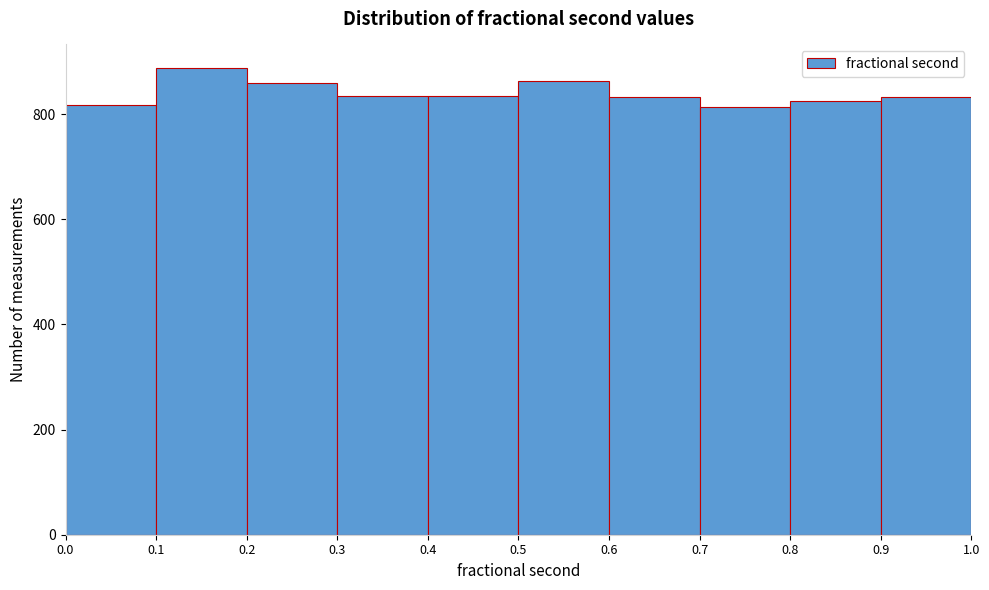

What is the height of the bar covering 0.5 to 0.6 on the x-axis? The values are not printed on the chart, so give them approximately, as read against the axis.

860